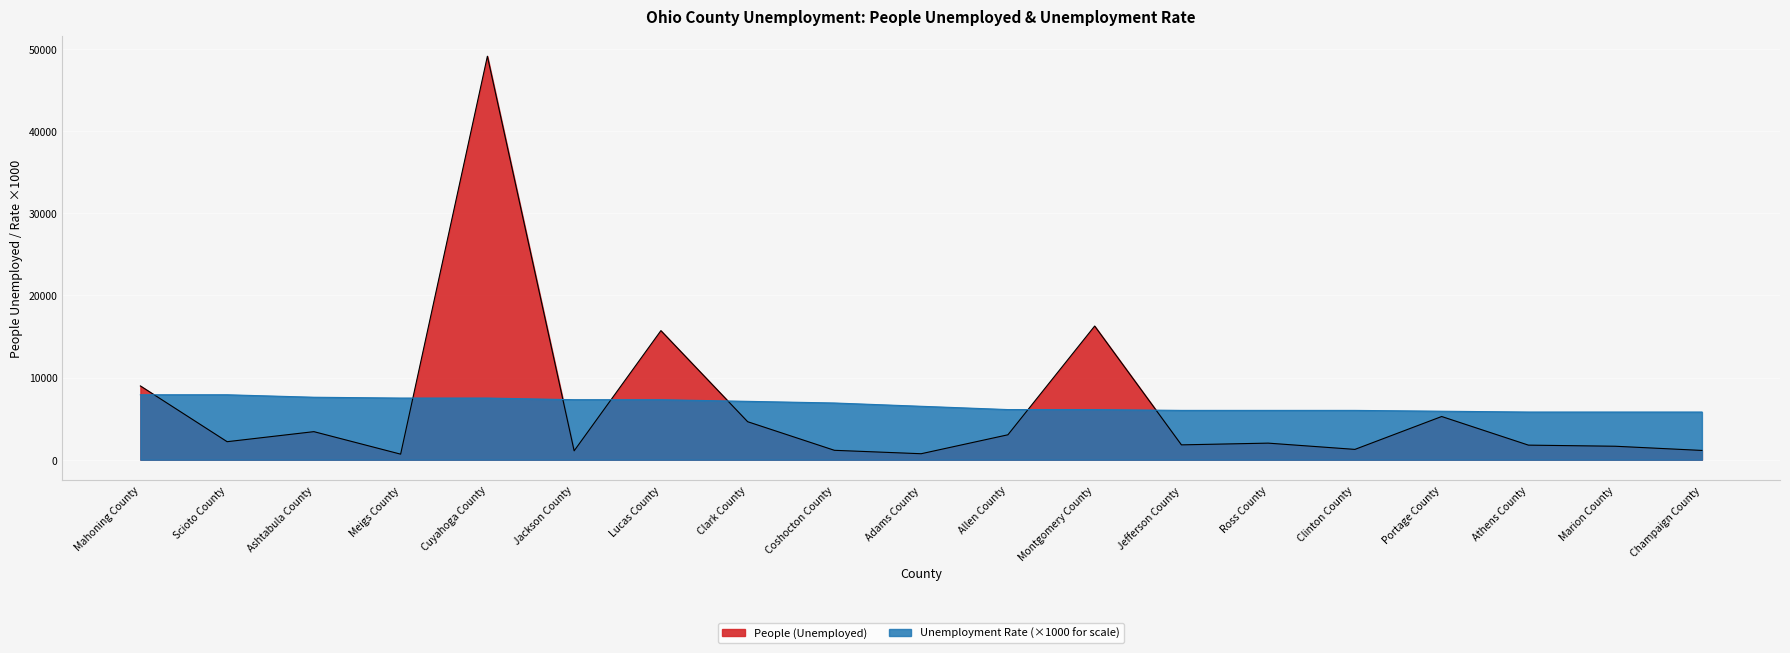

Is the value of People (Unemployed) at Jefferson County greater than the value of Value (Percent) at Athens County?

No